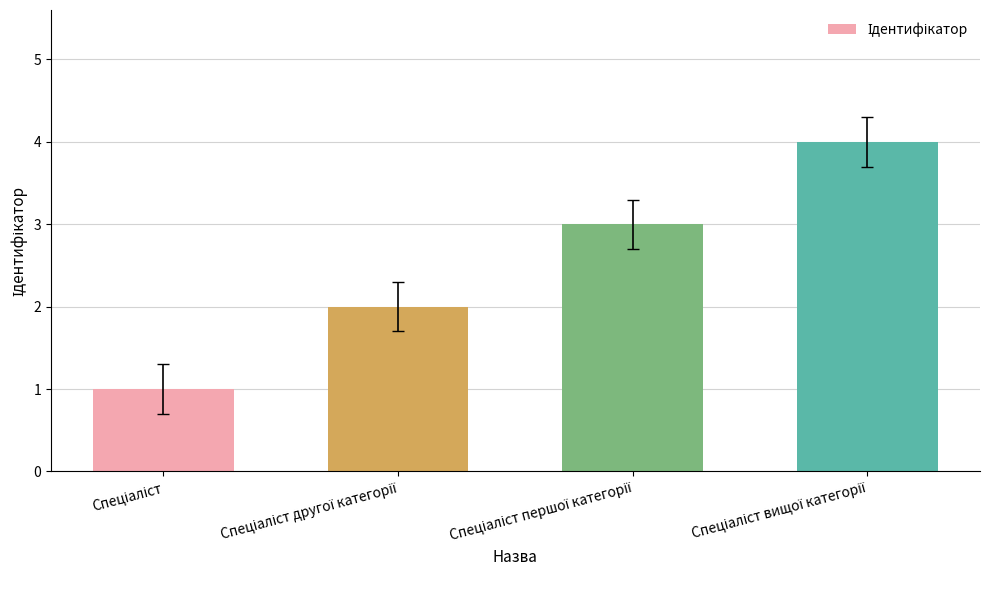

What is the difference between the maximum and minimum values?

3